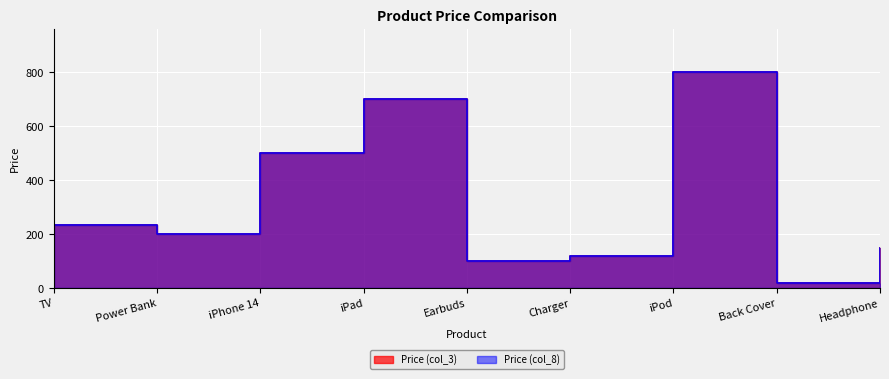

How many values in the Price (col_8) series are below 200?

4